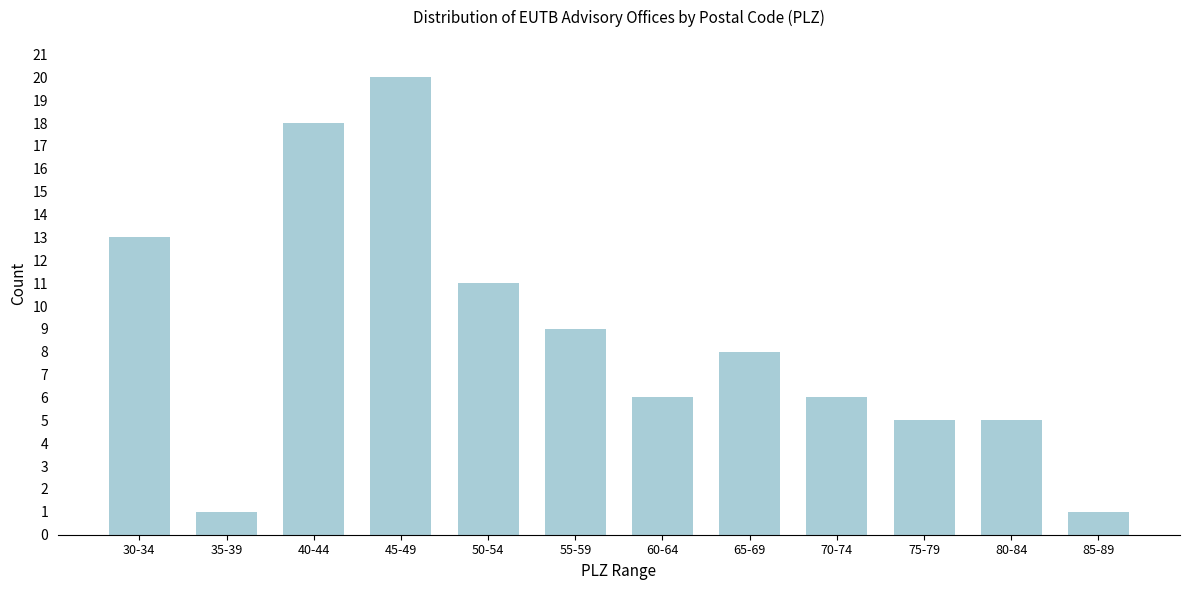

Reading left to right, what are all the values shown in this chart?

30-34=13	35-39=1	40-44=18	45-49=20	50-54=11	55-59=9	60-64=6	65-69=8	70-74=6	75-79=5	80-84=5	85-89=1